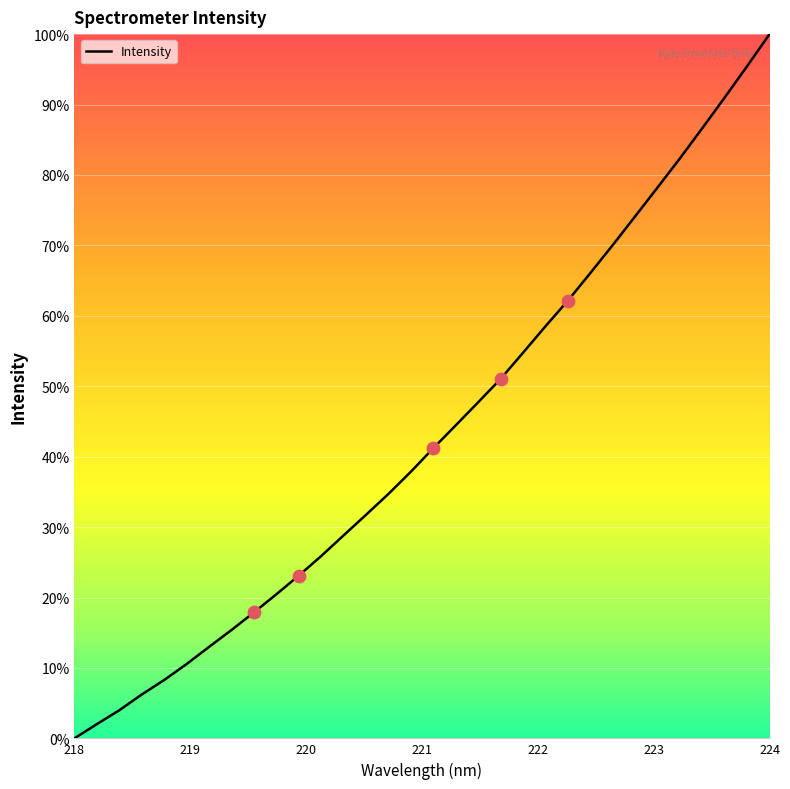

What is the greatest value displayed?

100.0